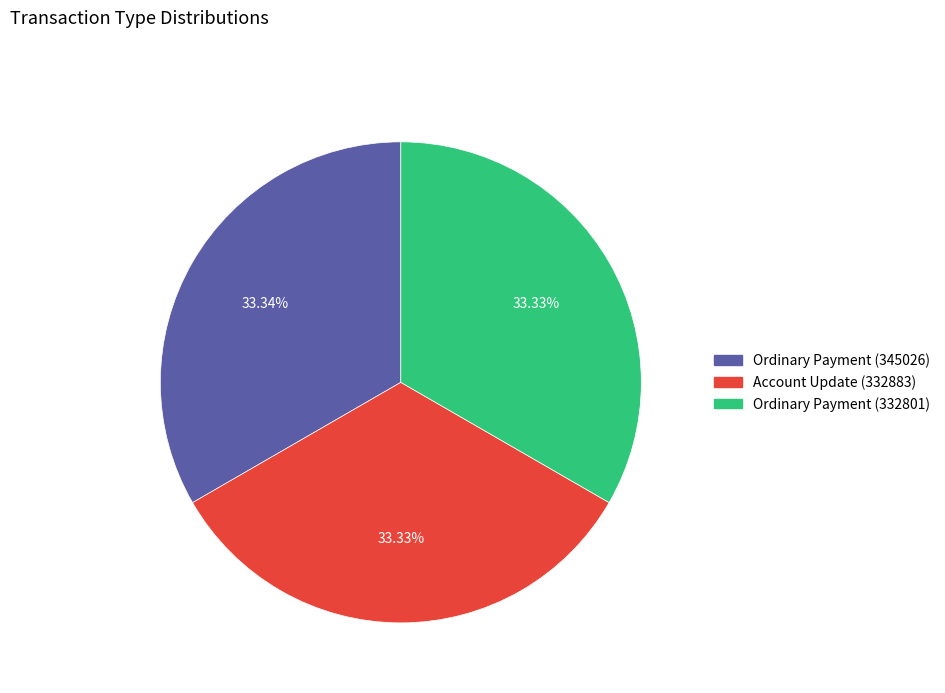

Does Ordinary Payment (345026) account for over 50% of the chart?

No